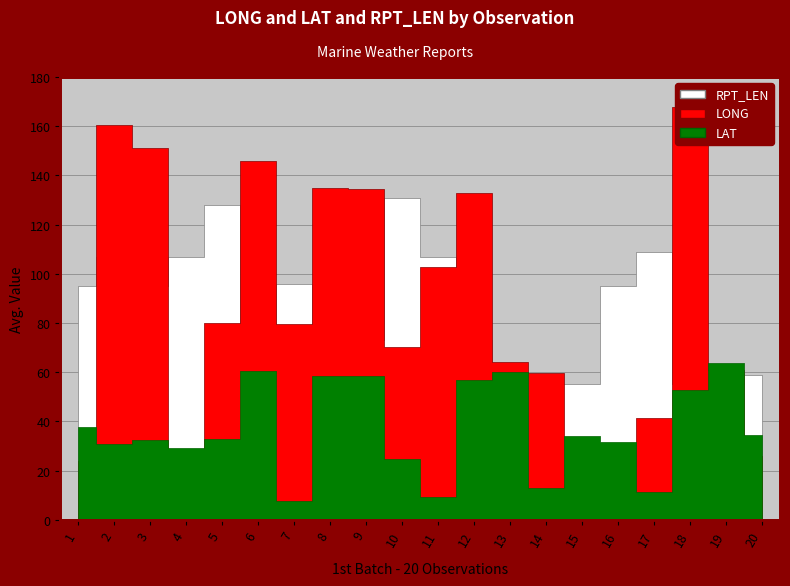

After their last crossing, which series has the higher values: LAT or RPT_LEN?

RPT_LEN